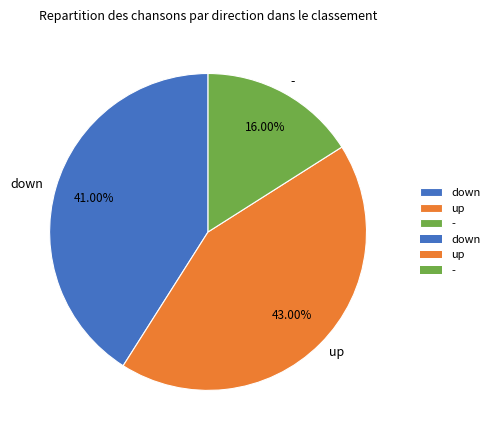

How many segments does this pie chart have?

3